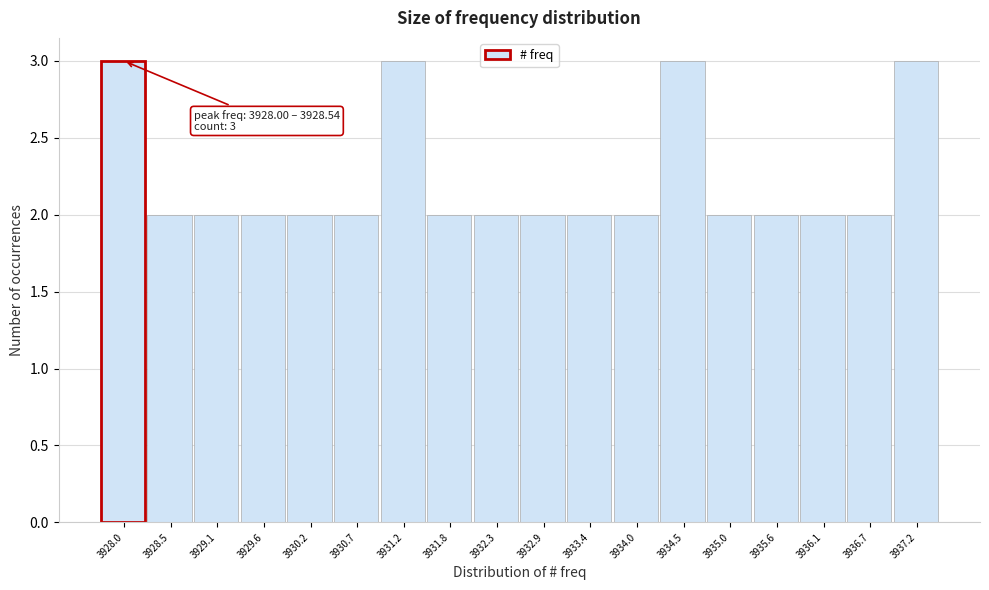

Reading left to right, extract all data points from this chart.

3	2	2	2	2	2	3	2	2	2	2	2	3	2	2	2	2	3